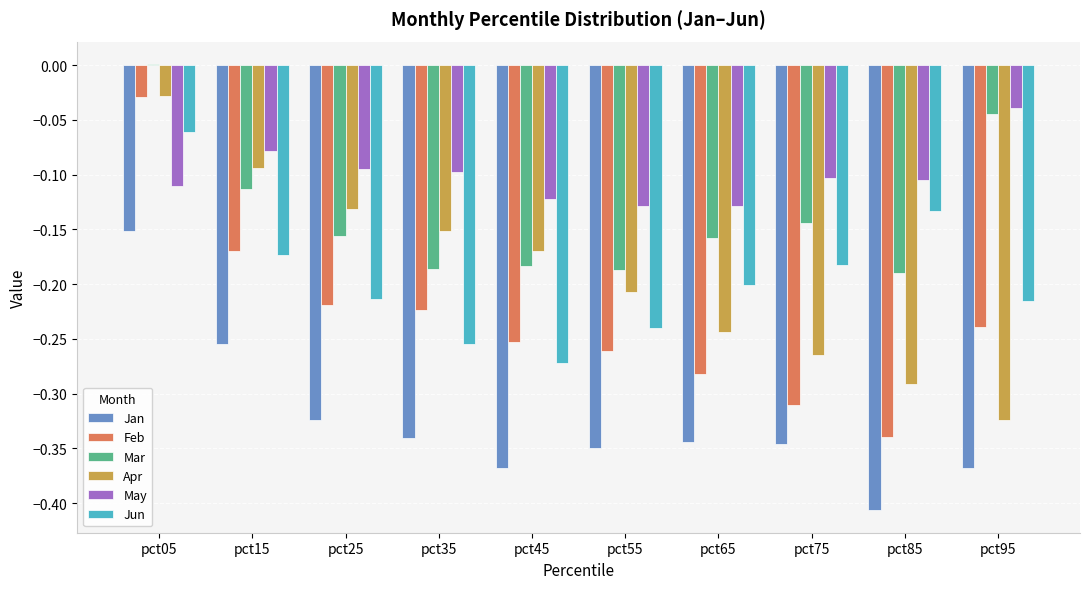

Is the value of Apr at pct05 greater than the value of Jan at pct45?

Yes